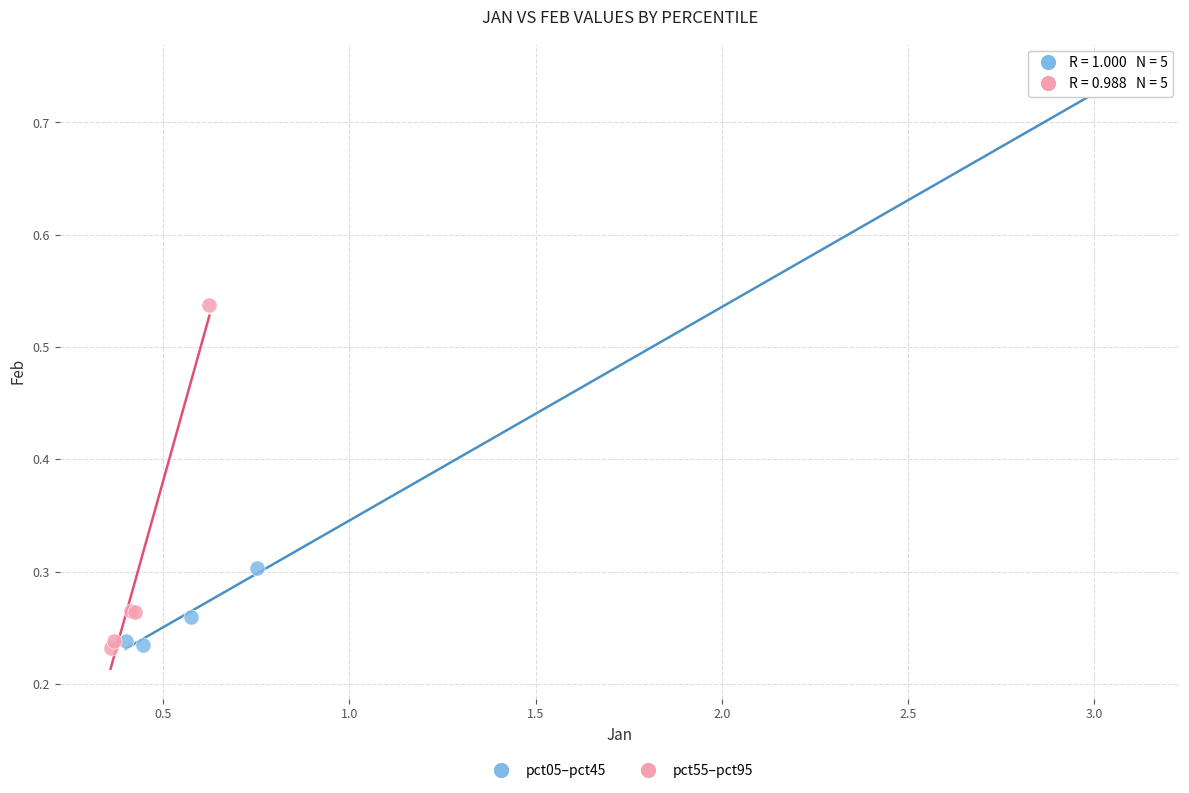

Which series reaches the maximum Y coordinate?

pct05–pct45